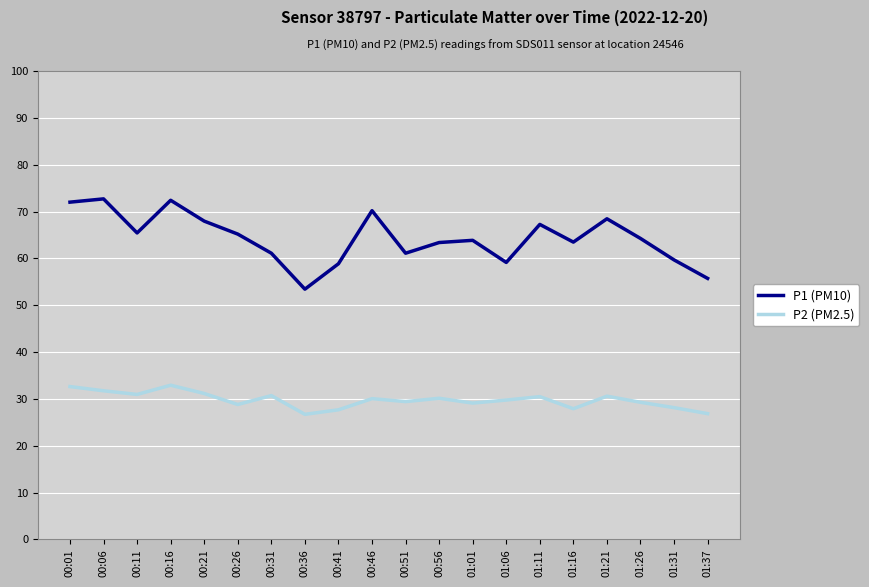

What is the difference between the highest and lowest values at 00:46?

40.1